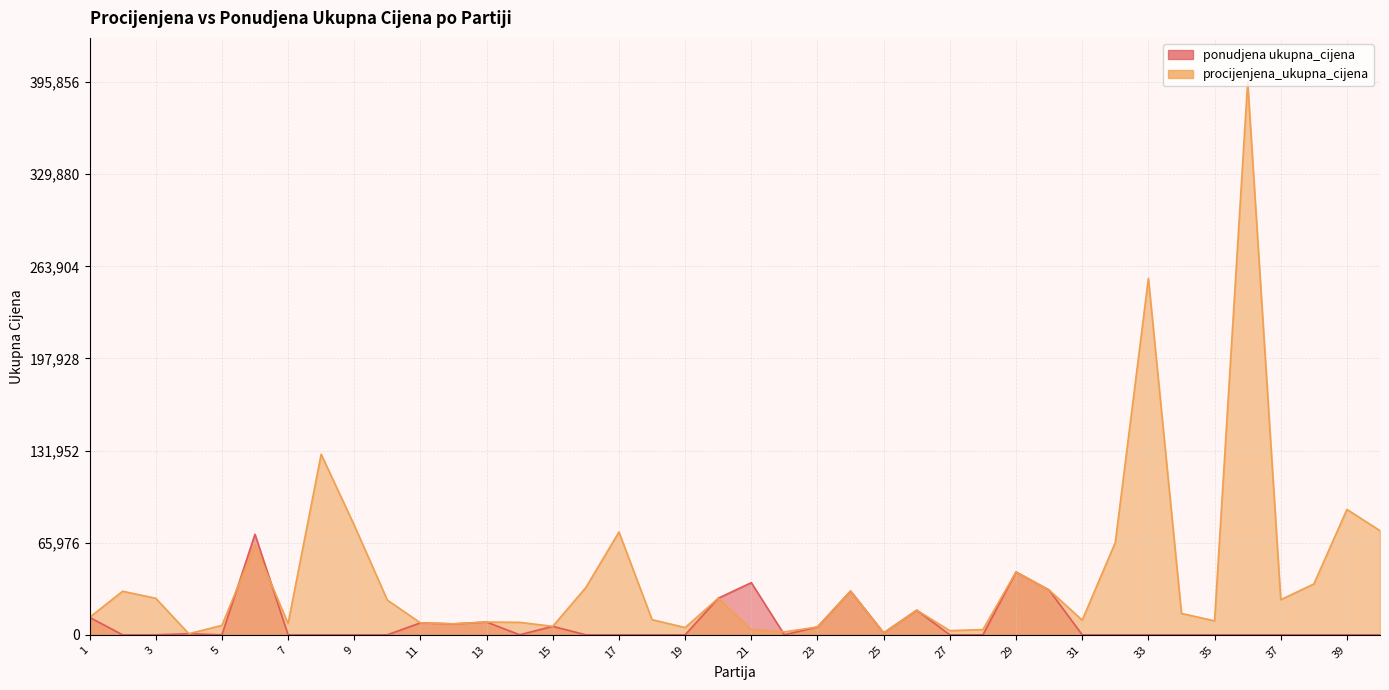

Between 33 and 4, which is larger?

4